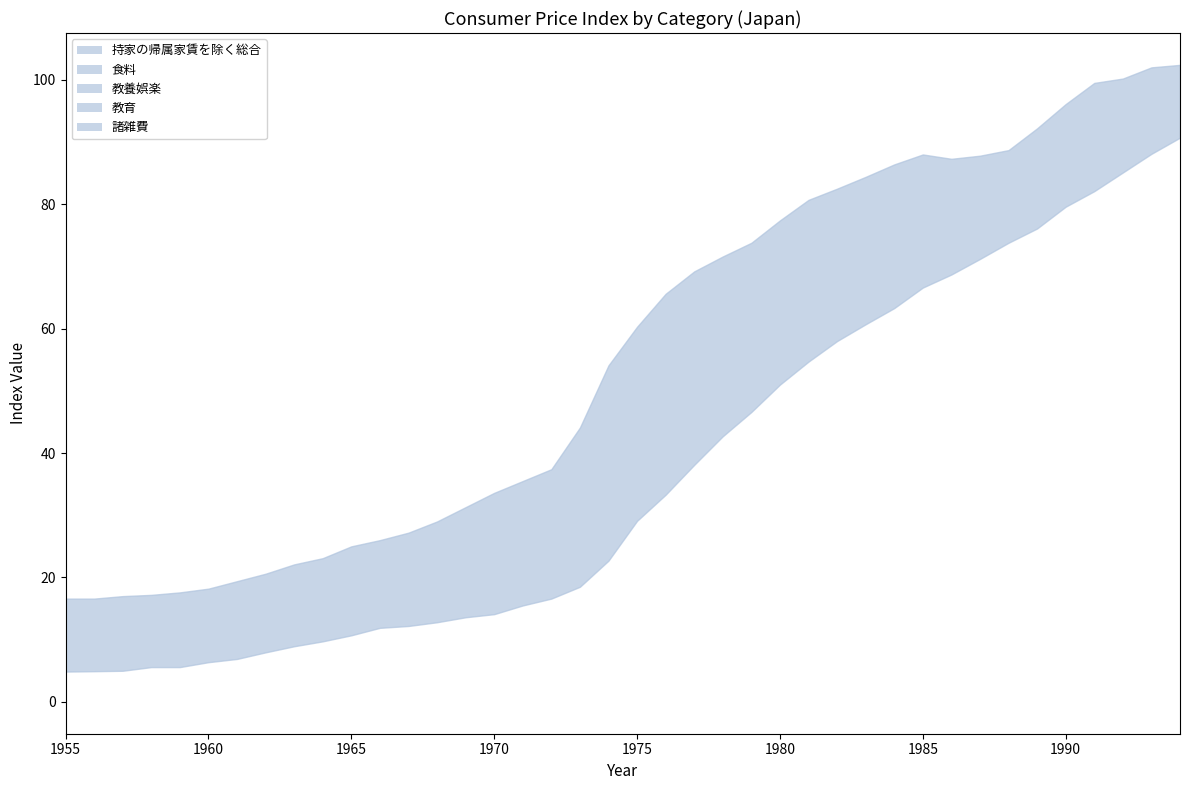

The value of 持家の帰属家賃を除く総合 at 1955 is 24.2. True or false?

False